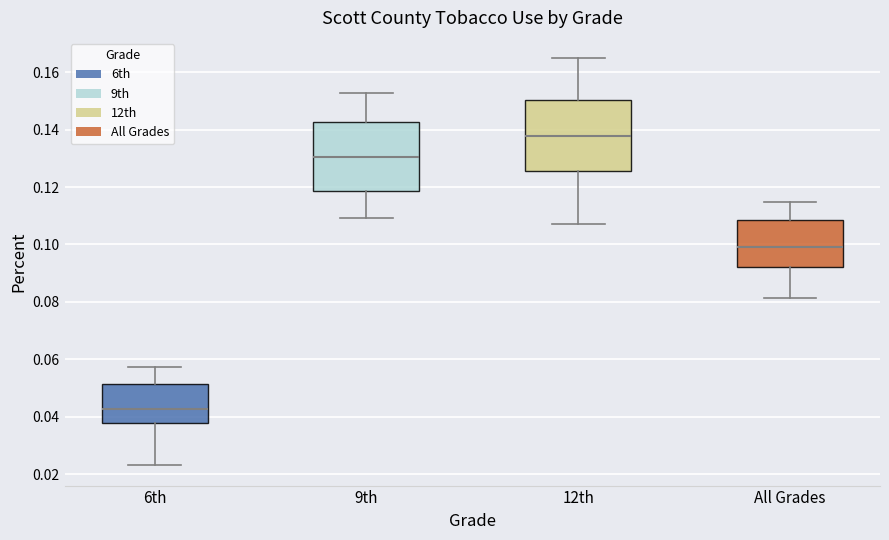

Reading left to right, read every box against the y-axis: the position of its median line, the range the box covers, and the ends of its whiskers. The values are not printed on the chart, so give them approximately, as read against the axis.

6th: median 0.042, box 0.038 to 0.052, whiskers 0.024 to 0.058
9th: median 0.130, box 0.118 to 0.142, whiskers 0.110 to 0.152
12th: median 0.138, box 0.126 to 0.150, whiskers 0.108 to 0.164
All Grades: median 0.100, box 0.092 to 0.108, whiskers 0.082 to 0.114